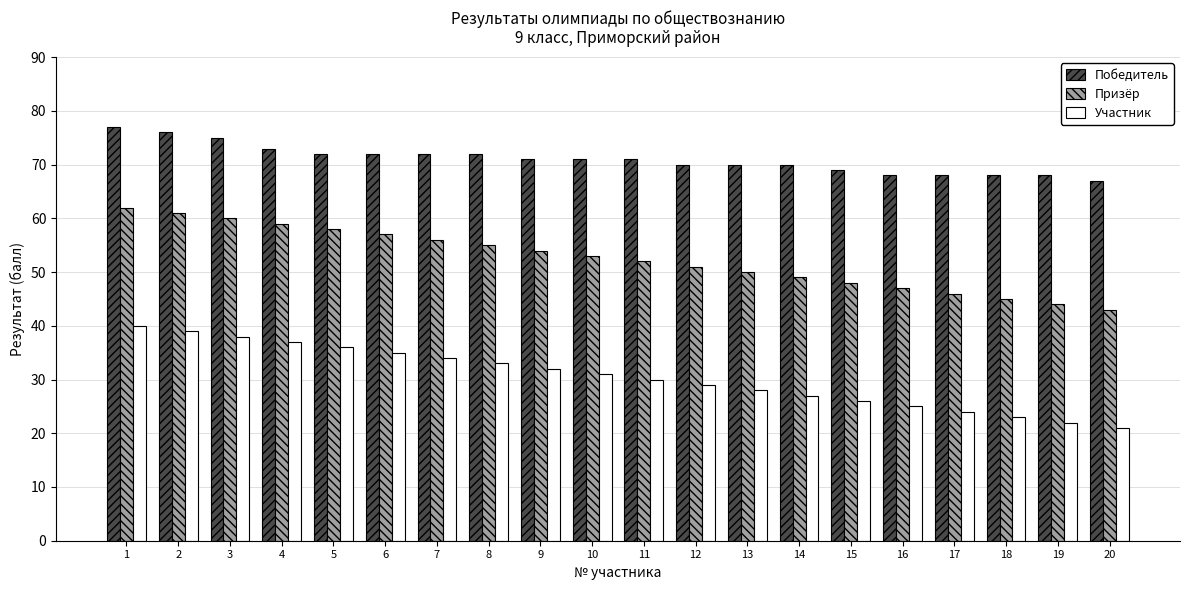

What are all the series names shown in the legend?

Победитель, Призёр, Участник